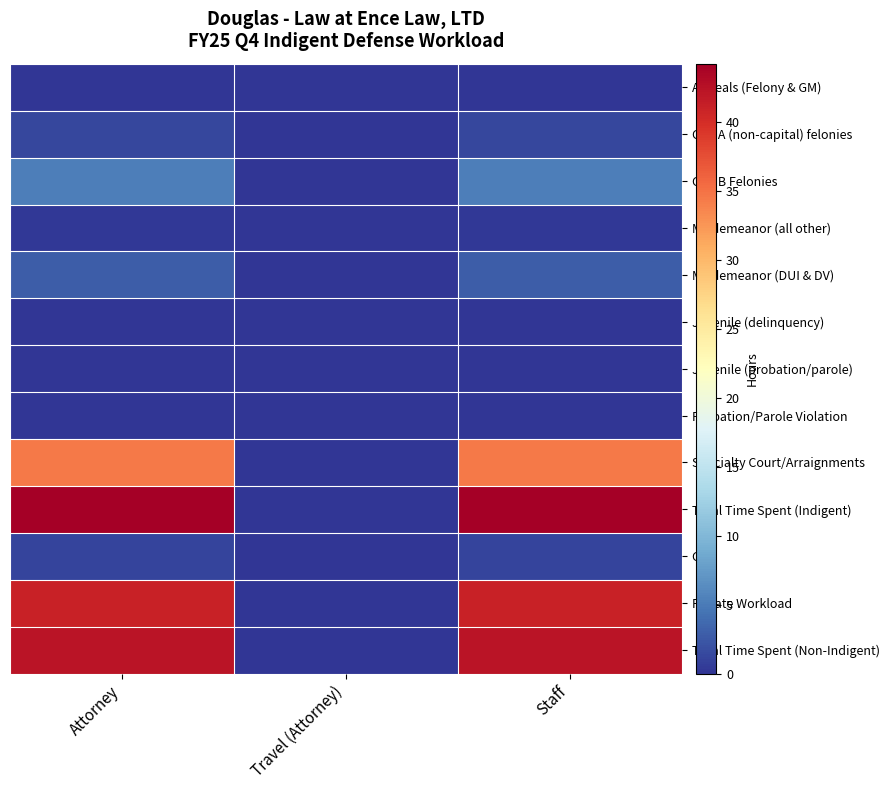

Reading left to right, list all the values displayed in this chart.

Appeals (Felony & GM): Attorney=0.0	Travel (Attorney)=0.0	Staff=0.0
Cat. A (non-capital) felonies: Attorney=1.3	Travel (Attorney)=0.0	Staff=1.3
Cat. B Felonies: Attorney=5.2	Travel (Attorney)=0.0	Staff=5.2
Misdemeanor (all other): Attorney=0.3	Travel (Attorney)=0.0	Staff=0.3
Misdemeanor (DUI & DV): Attorney=2.9	Travel (Attorney)=0.0	Staff=2.9
Juvenile (delinquency): Attorney=0.0	Travel (Attorney)=0.0	Staff=0.0
Juvenile (probation/parole): Attorney=0.0	Travel (Attorney)=0.0	Staff=0.0
Probation/Parole Violation: Attorney=0.0	Travel (Attorney)=0.0	Staff=0.0
Specialty Court/Arraignments: Attorney=34.5	Travel (Attorney)=0.0	Staff=34.5
Total Time Spent (Indigent): Attorney=44.2	Travel (Attorney)=0.0	Staff=44.2
Civil: Attorney=1.2	Travel (Attorney)=0.0	Staff=1.2
Private Workload: Attorney=41.0	Travel (Attorney)=0.0	Staff=41.0
Total Time Spent (Non-Indigent): Attorney=42.2	Travel (Attorney)=0.0	Staff=42.2